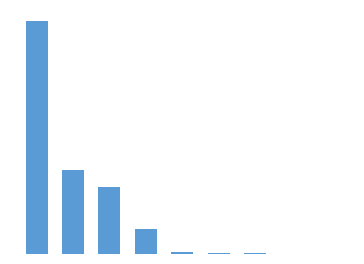

Count the number of values greater than 3181.

5